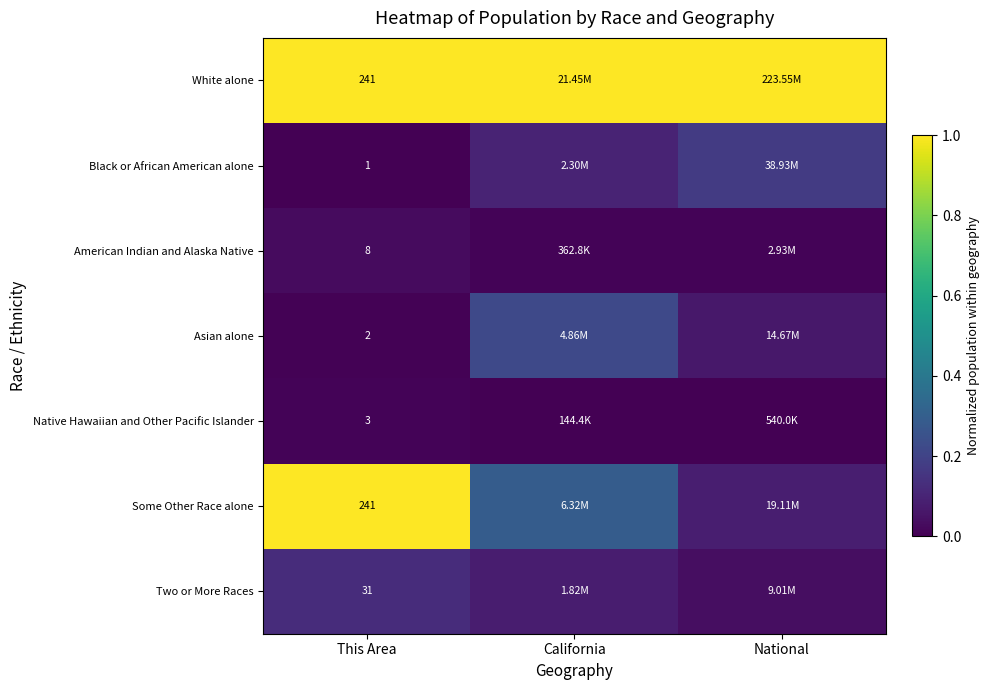

At which category is the sum across all series the highest?

This Area